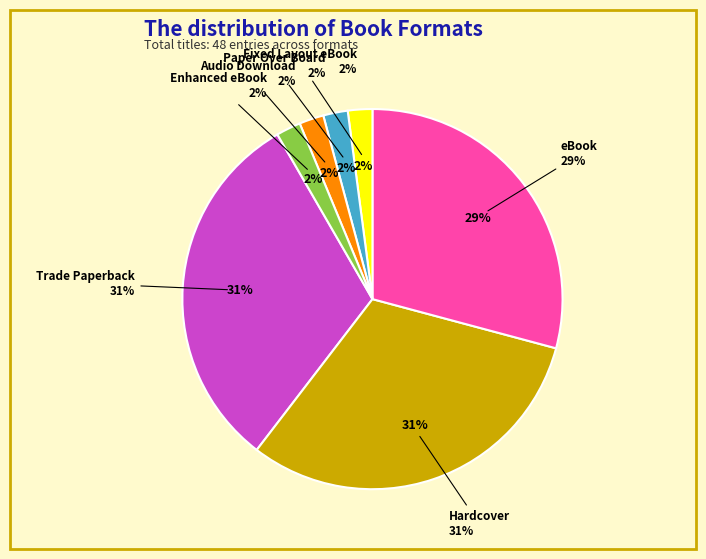

Rank the categories by value from highest to lowest.

Trade Paperback, Hardcover, eBook, Fixed Layout eBook, Paper Over Board, Audio Download, Enhanced eBook